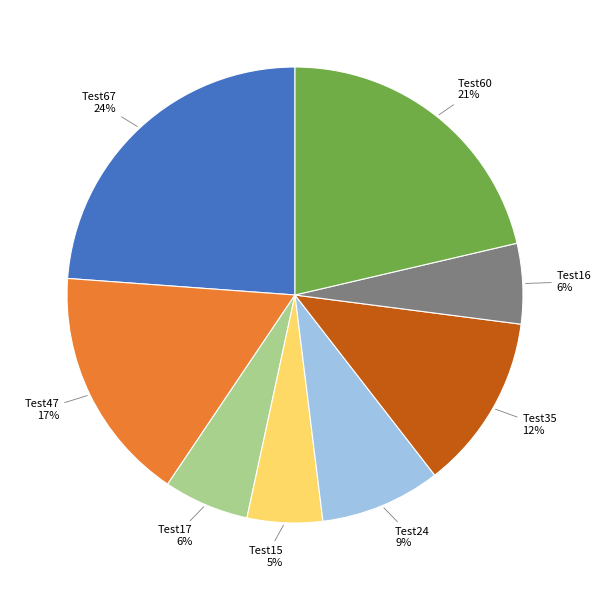

The Test24 slice represents 9% of the pie. True or false?

True